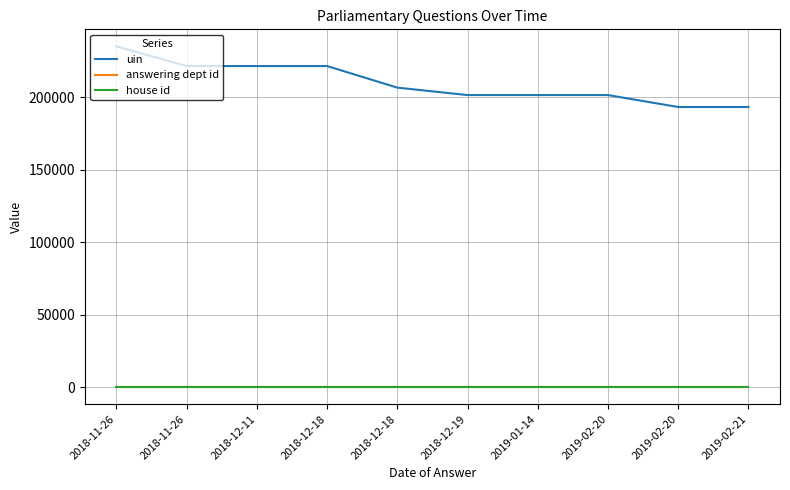

At which label does answering dept id reach its minimum?

2018-11-26